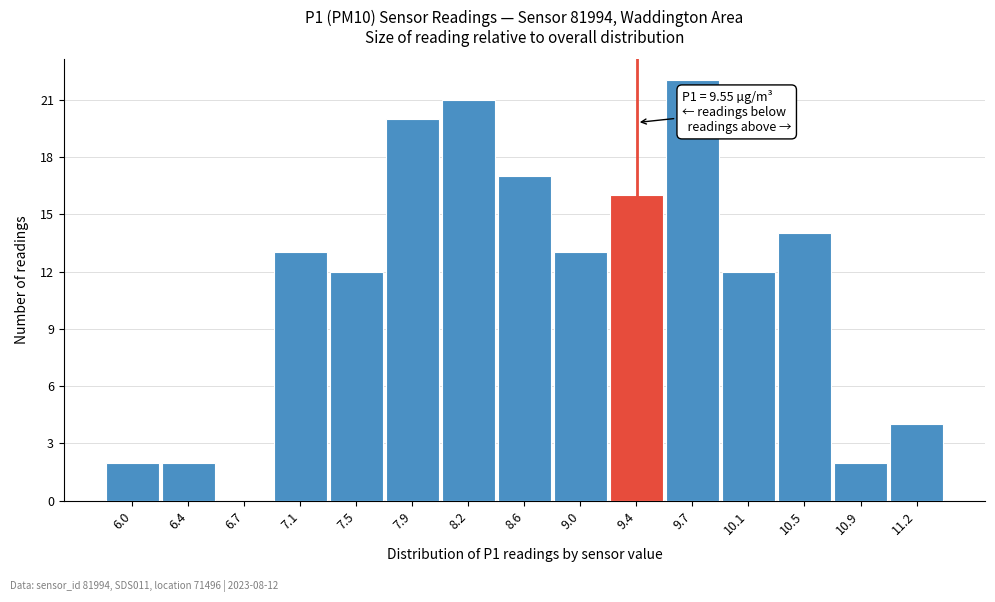

Reading left to right, what are all the values shown in this chart?

6.0=2	6.4=2	6.7=0	7.1=13	7.5=12	7.9=20	8.2=21	8.6=17	9.0=13	9.4=16	9.7=22	10.1=12	10.5=14	10.9=2	11.2=4